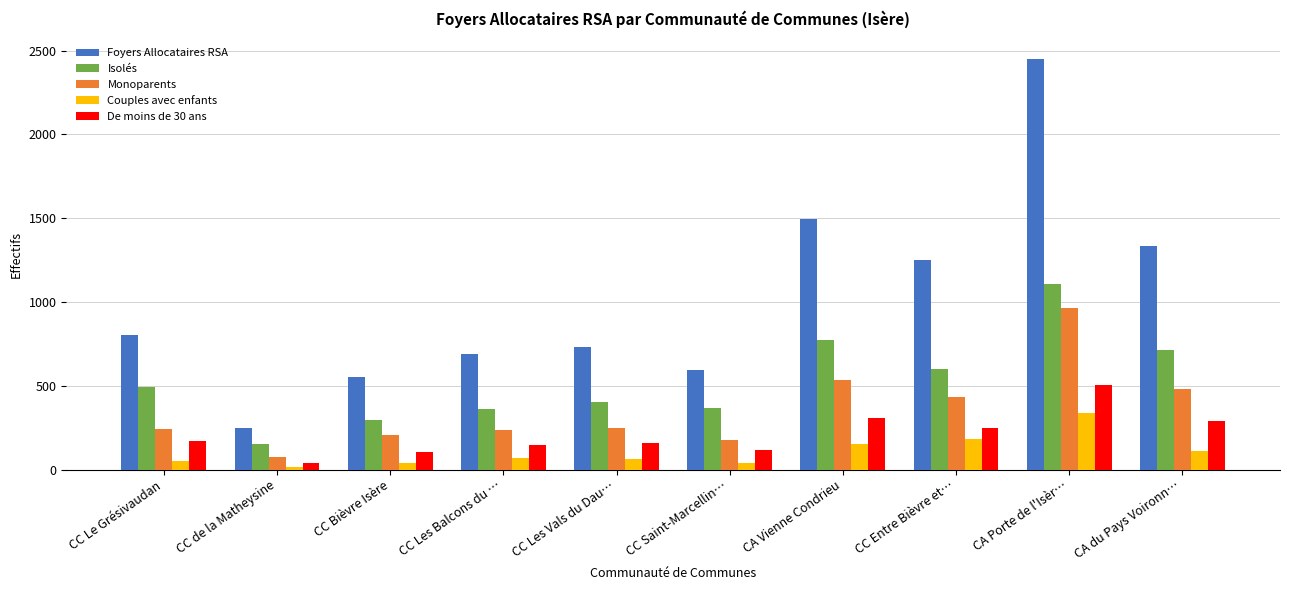

The Foyers Allocataires RSA series shows 248 at CC de la Matheysine. True or false?

True